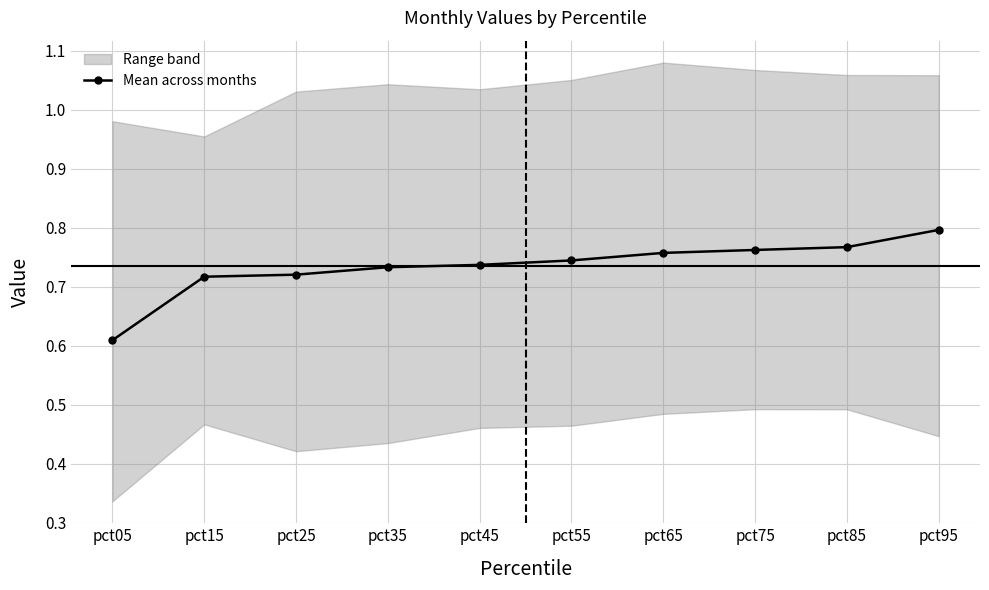

Reading left to right, extract all data points from this chart.

pct05=0.6	pct15=0.7	pct25=0.7	pct35=0.7	pct45=0.7	pct55=0.7	pct65=0.8	pct75=0.8	pct85=0.8	pct95=0.8